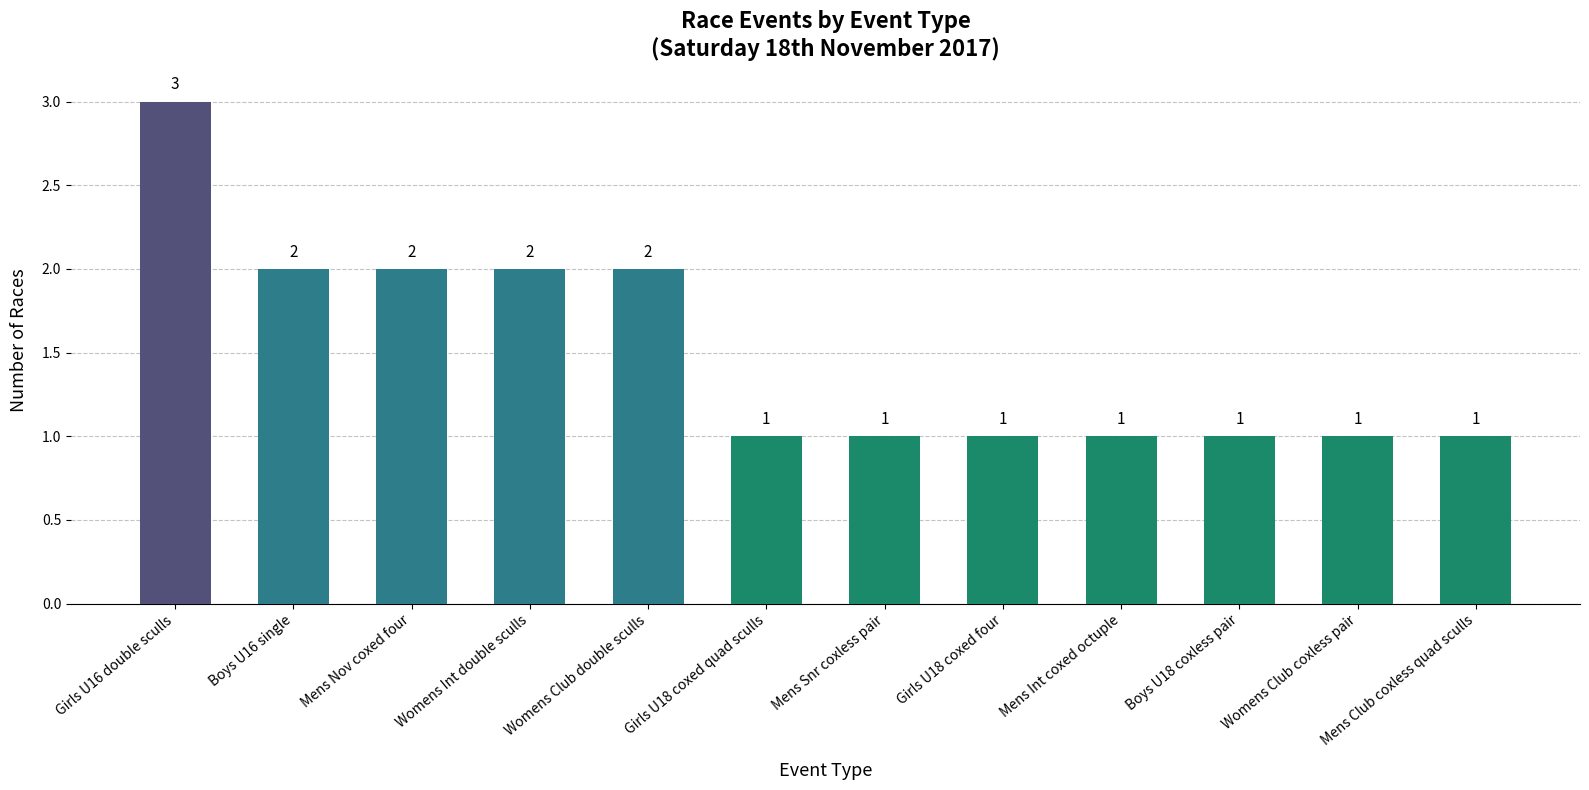

What is the label of the 10th bar from the right?

Mens Nov coxed four